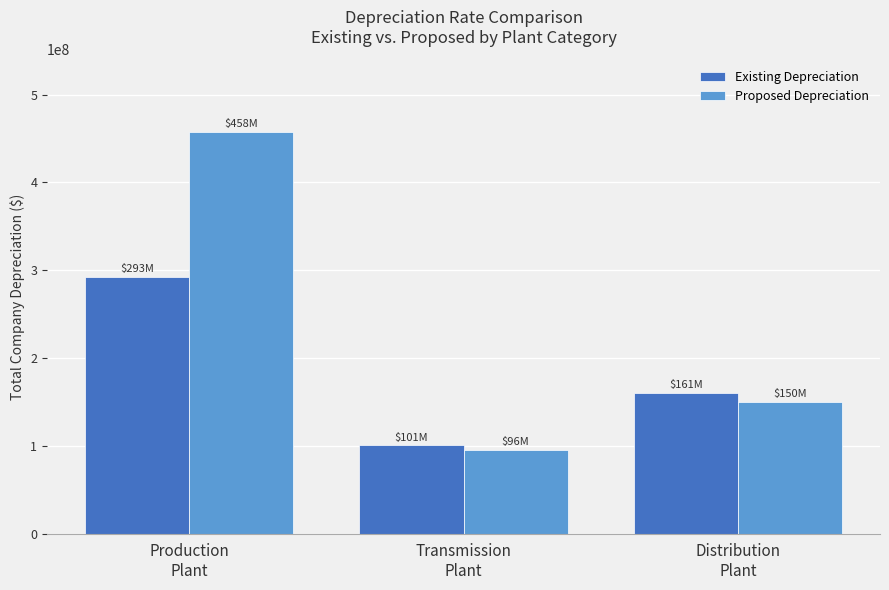

At which category does the chart reach its peak across all series?

Production
Plant